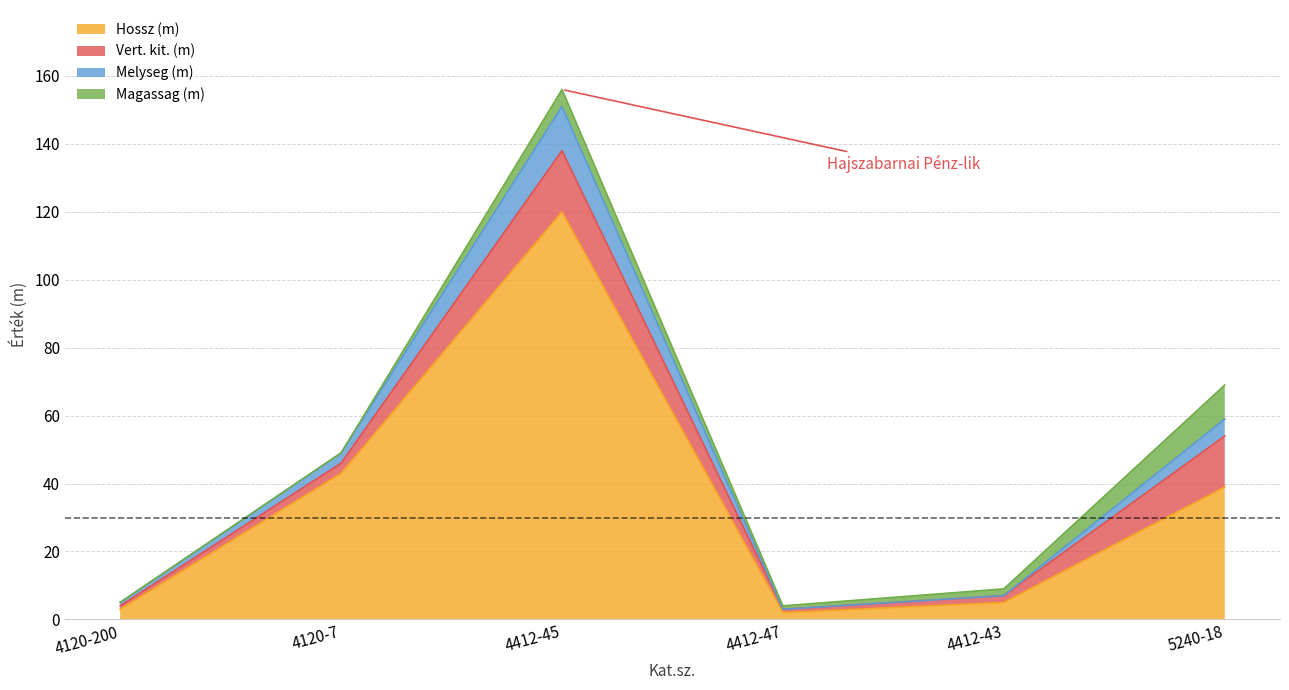

Where is Hossz (m) nearest to the value 61?

4120-7